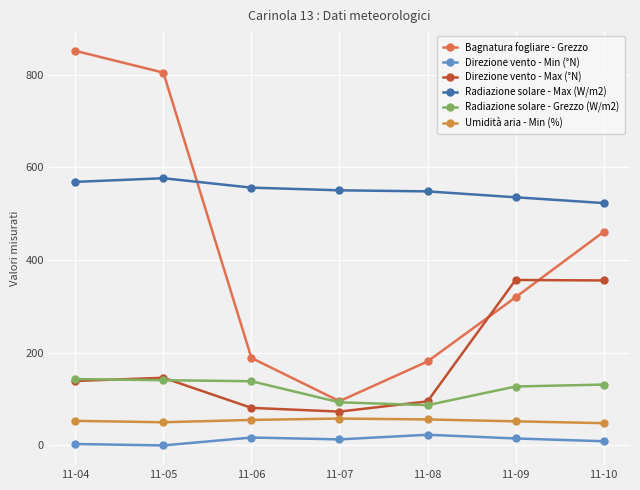

The value of Direzione vento - Max (°N) at 11-04 is 139.0. True or false?

True